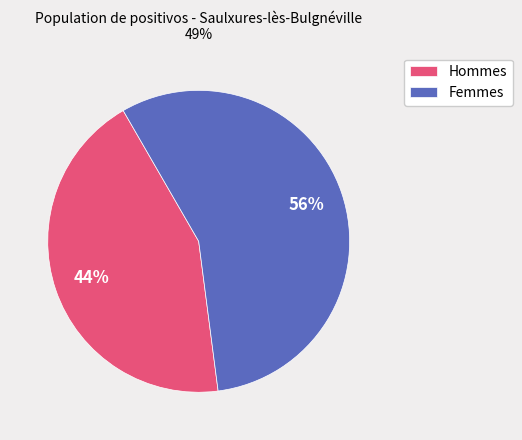

Which slice is the smallest?

Hommes